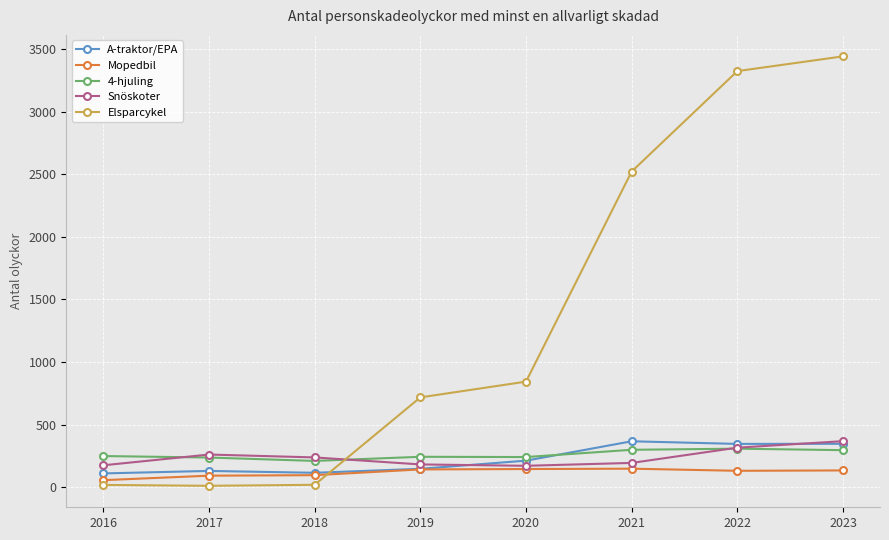

Between which two adjacent categories do 4-hjuling and Elsparcykel first intersect?

2018 and 2019